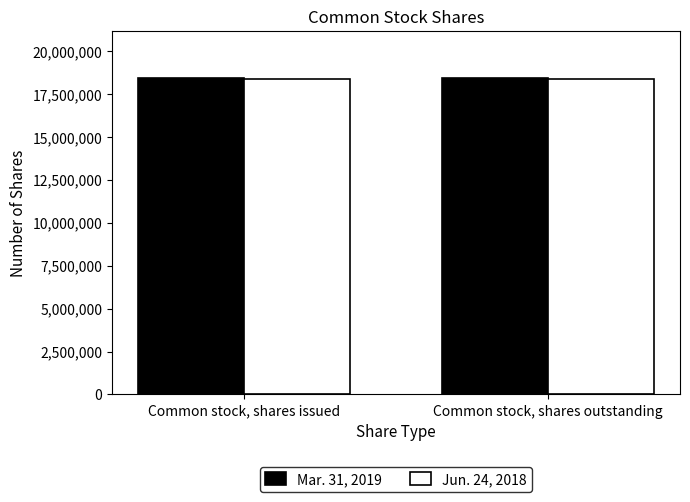

What is the label of the 2nd bar from the left?

Common stock, shares outstanding